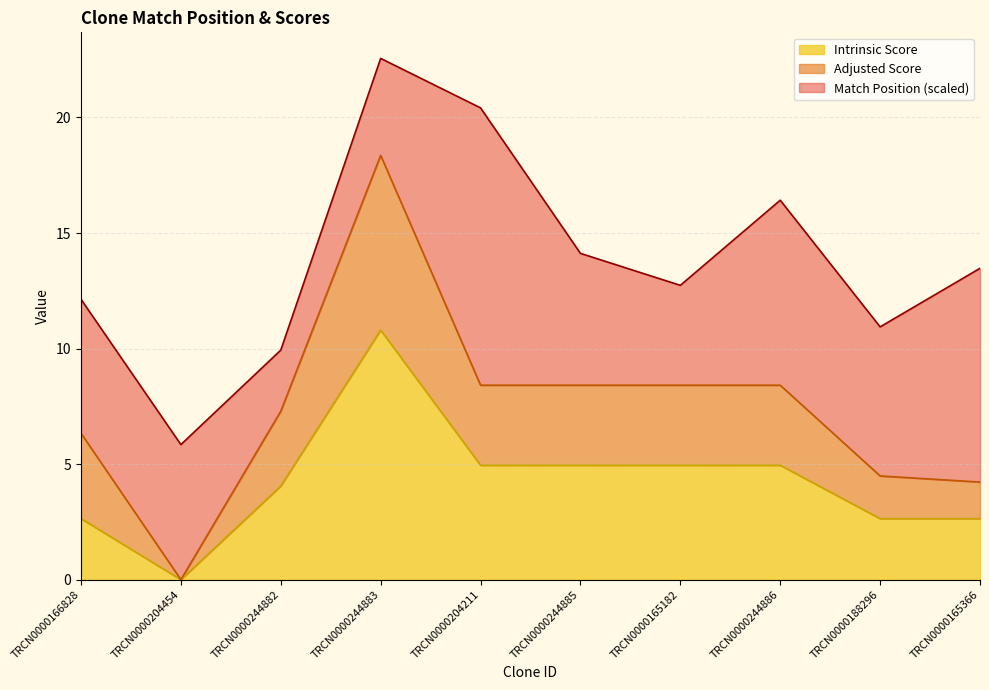

At which label does Adjusted Score reach its minimum?

TRCN0000204454